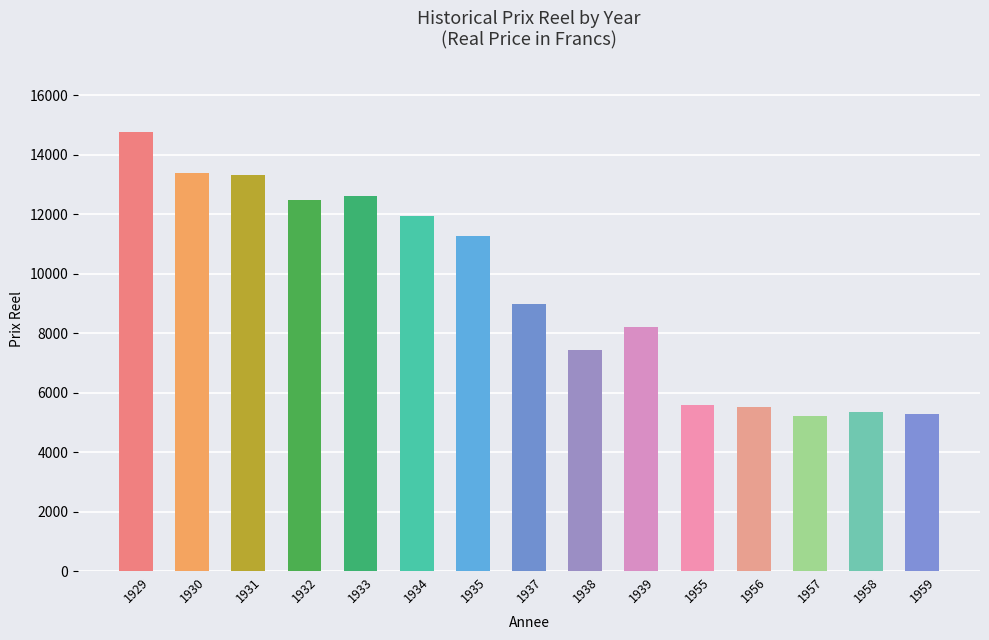

What is the difference between the second highest and second lowest values?

8099.3